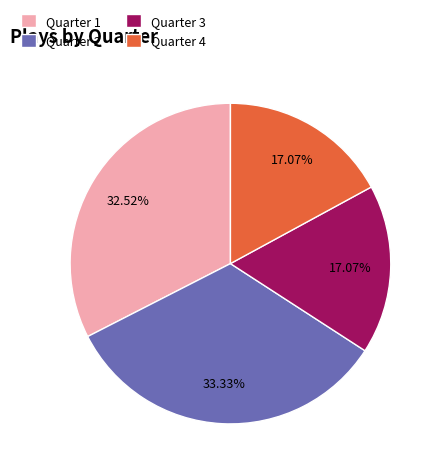

What percentage is the Quarter 1 slice, to the nearest percent?

33%